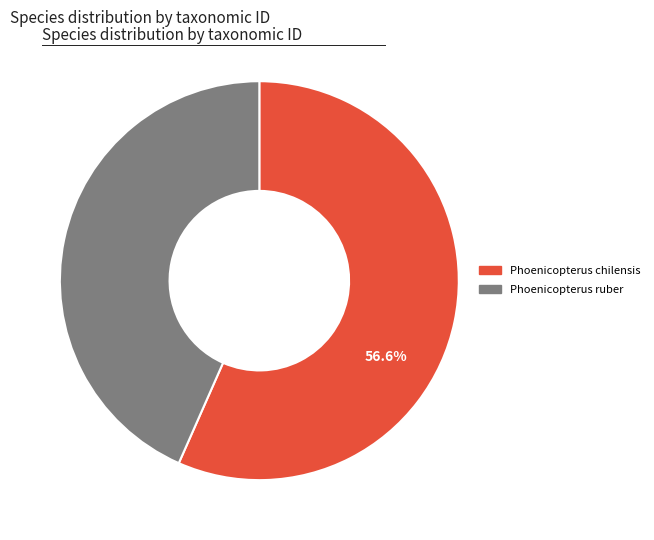

Between Phoenicopterus chilensis and Phoenicopterus ruber, which is larger?

Phoenicopterus chilensis